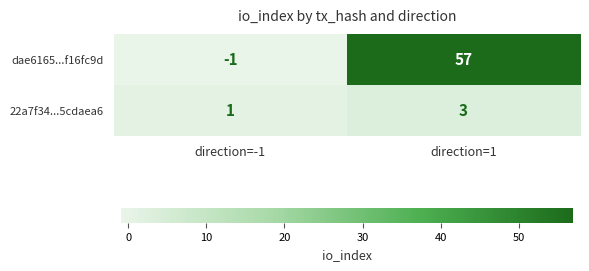

What is the sum of the dae6165...f16fc9d values at direction=1 and direction=-1?

56